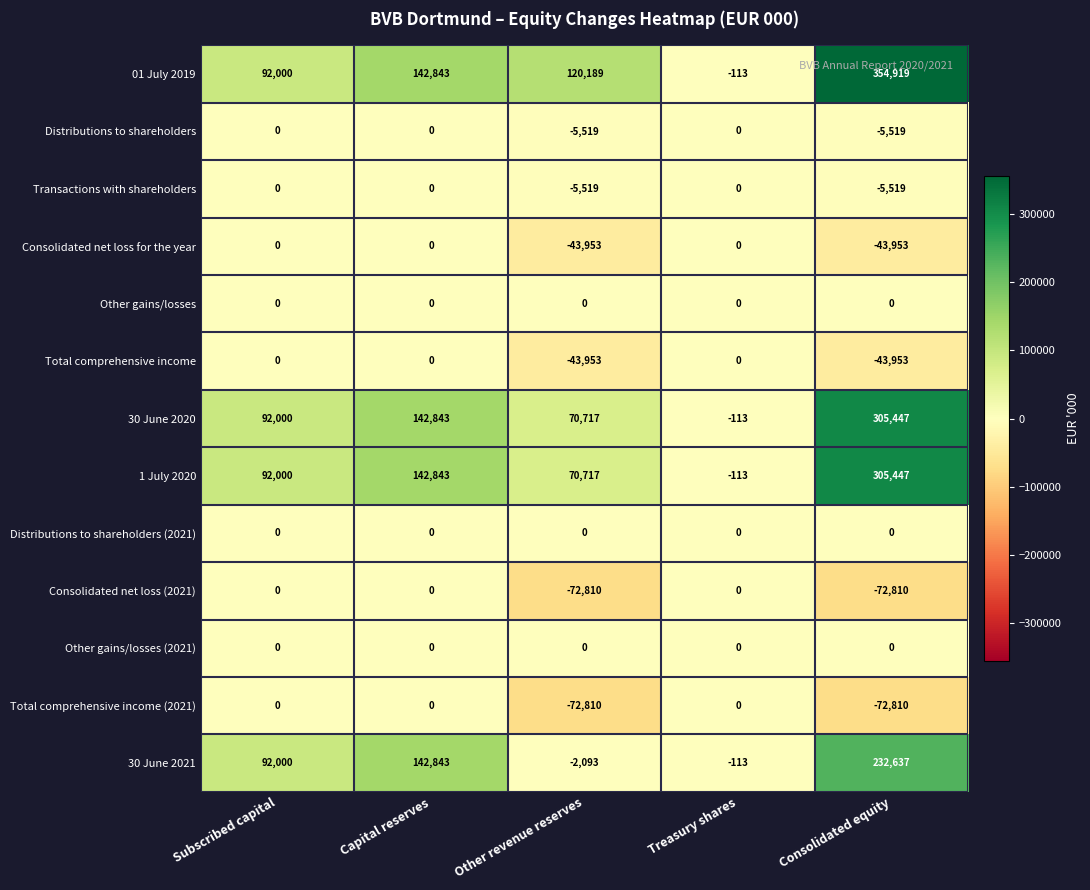

Is it true that Total comprehensive income equals -43953 at Consolidated equity?

True